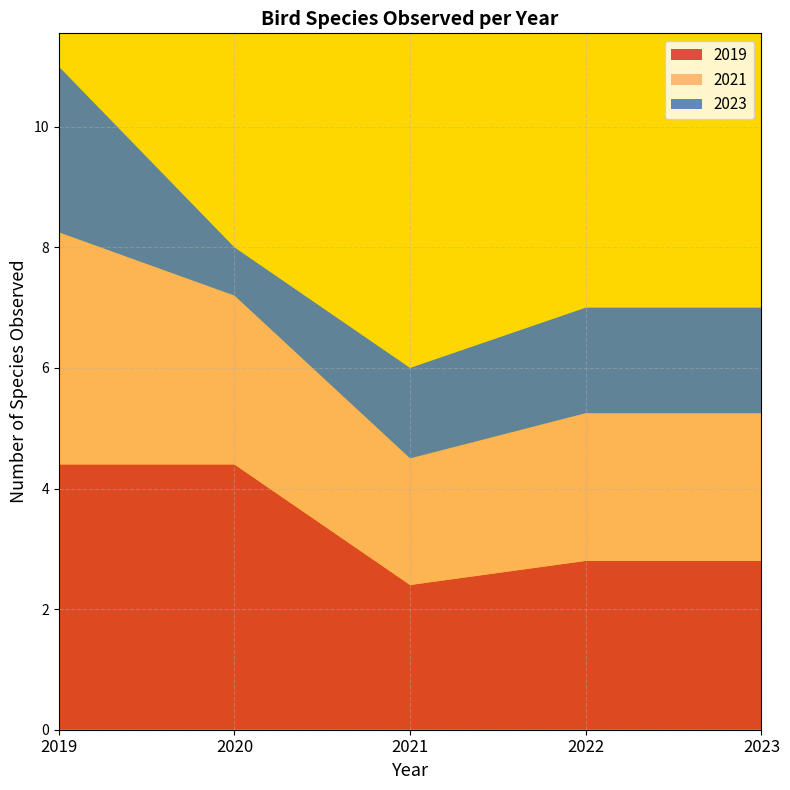

Is it true that 2019 equals 7.0 at 2020?

False